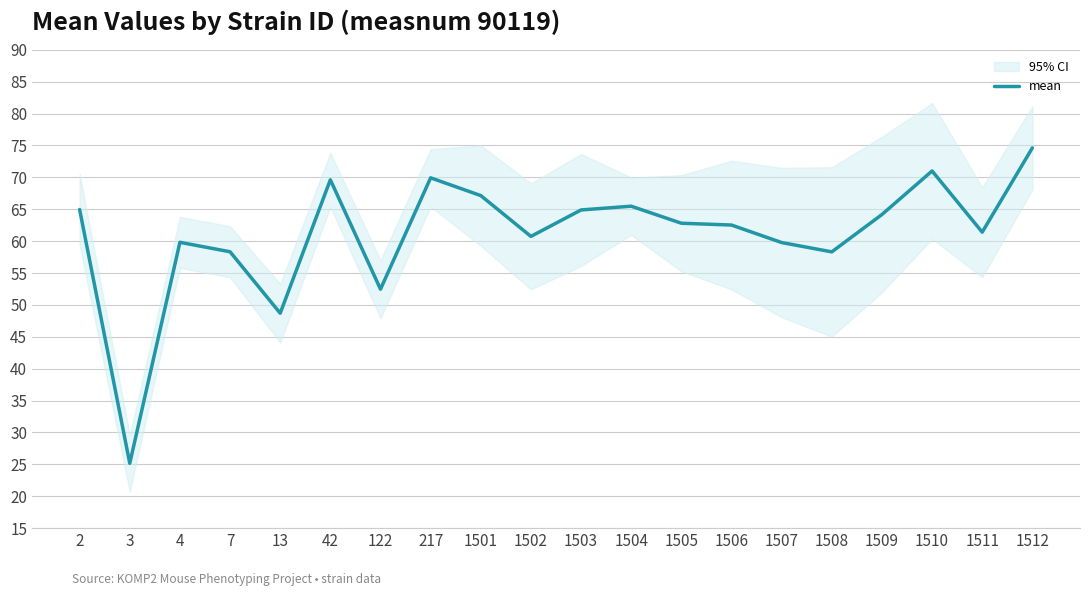

How many data points are less than 62?

9